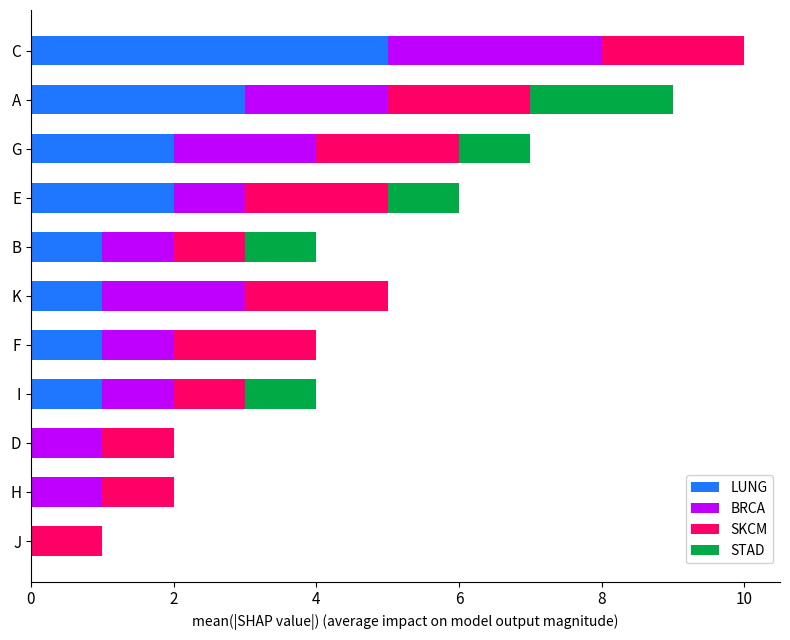

Which category has the highest value in the LUNG series?

C